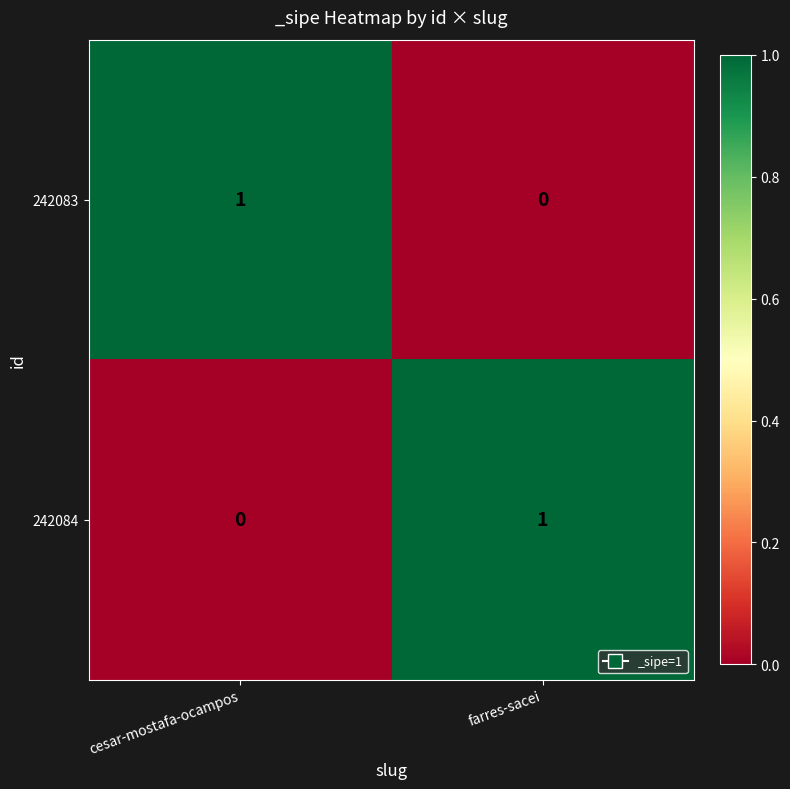

At cesar-mostafa-ocampos, list the series in order from largest to smallest.

242083, 242084